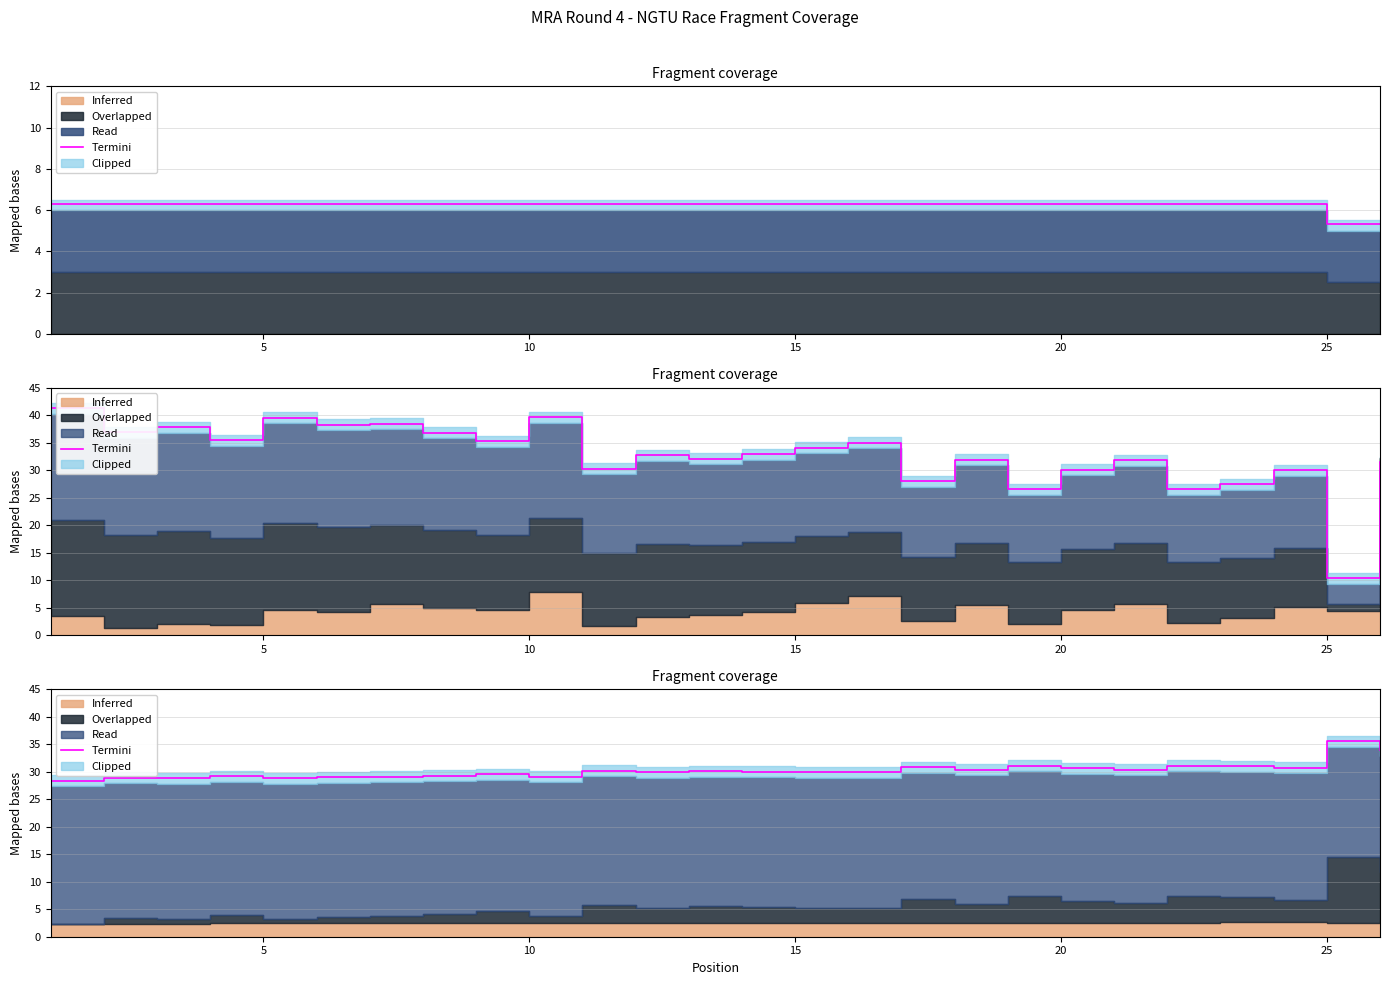

At which category does the data reach its first local valley?

10